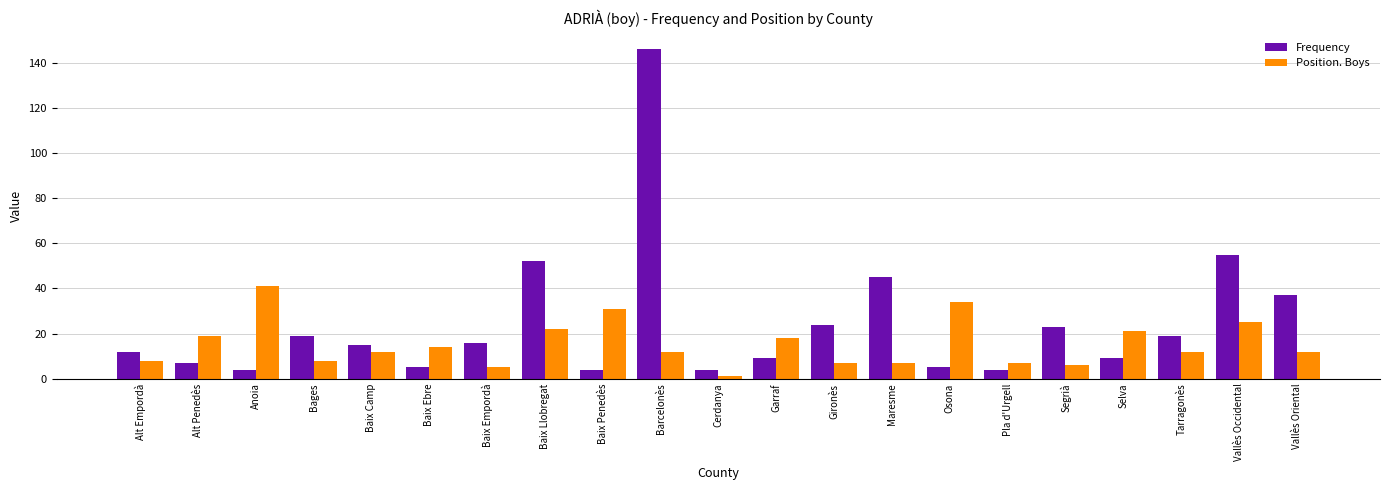

Does the chart contain stacked bars?

No